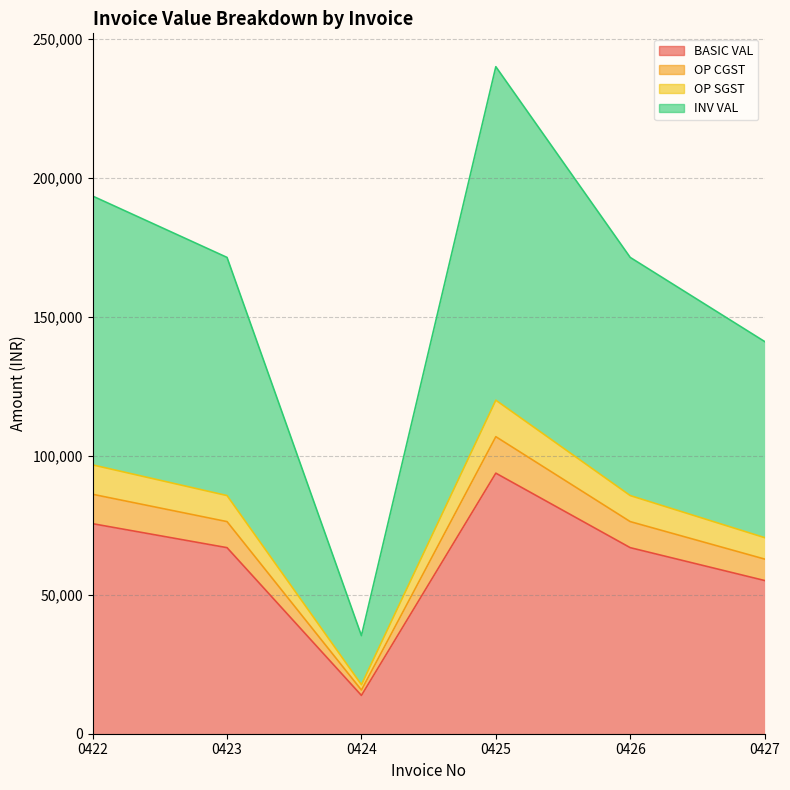

True or false: OP CGST and BASIC VAL cross at least once.

False